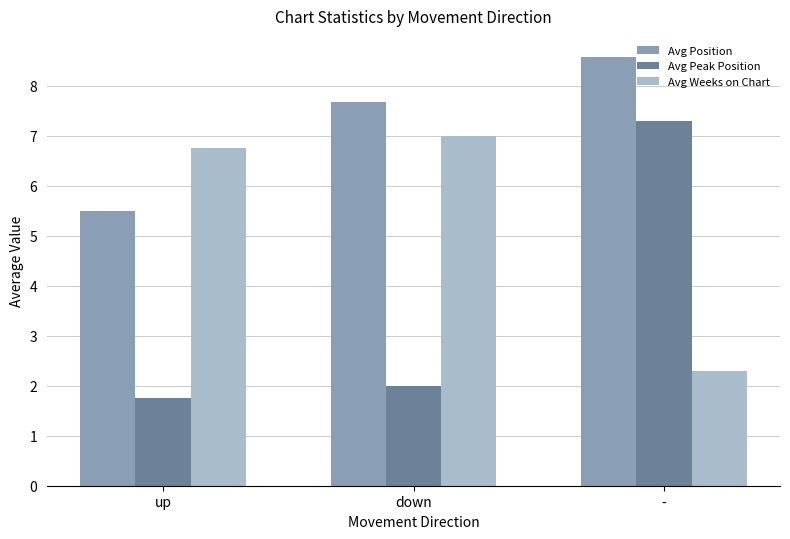

How many data points does each series have?

3